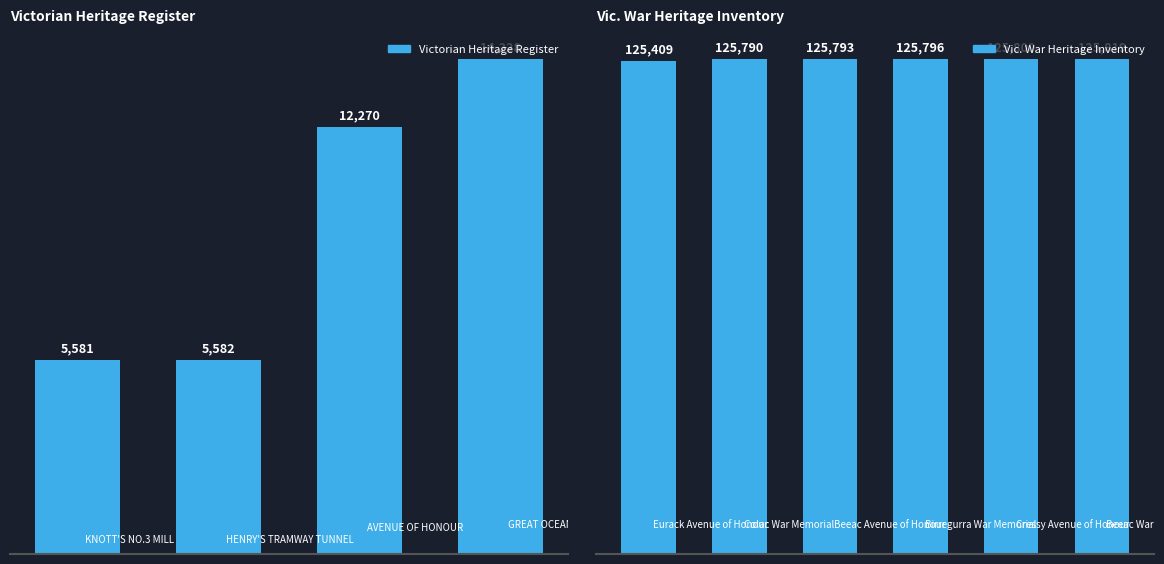

What is the average value?

79207